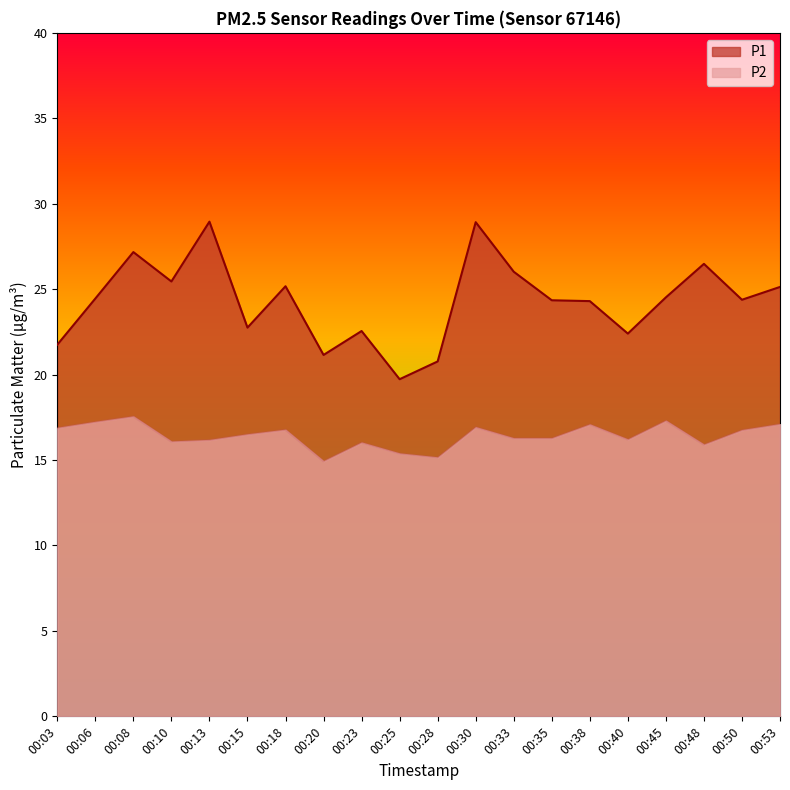

How many lines are shown in the chart?

2